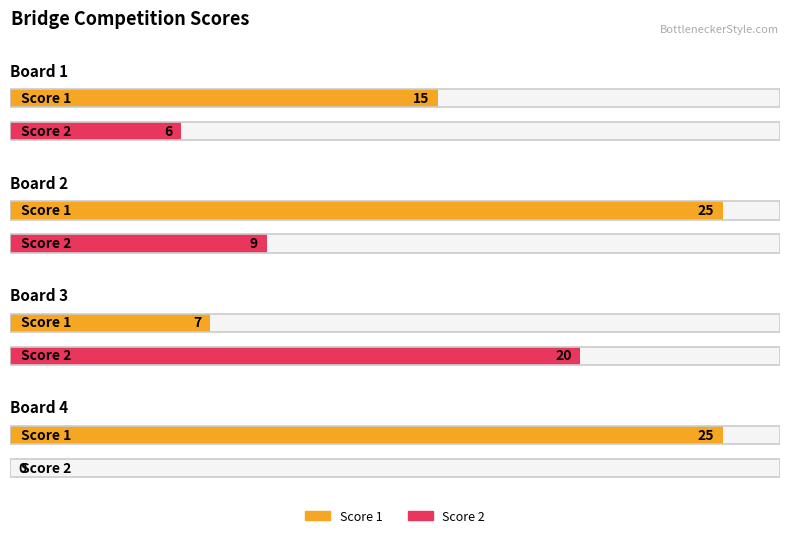

Which series changed the most between Board 3 and Board 4?

Score 2